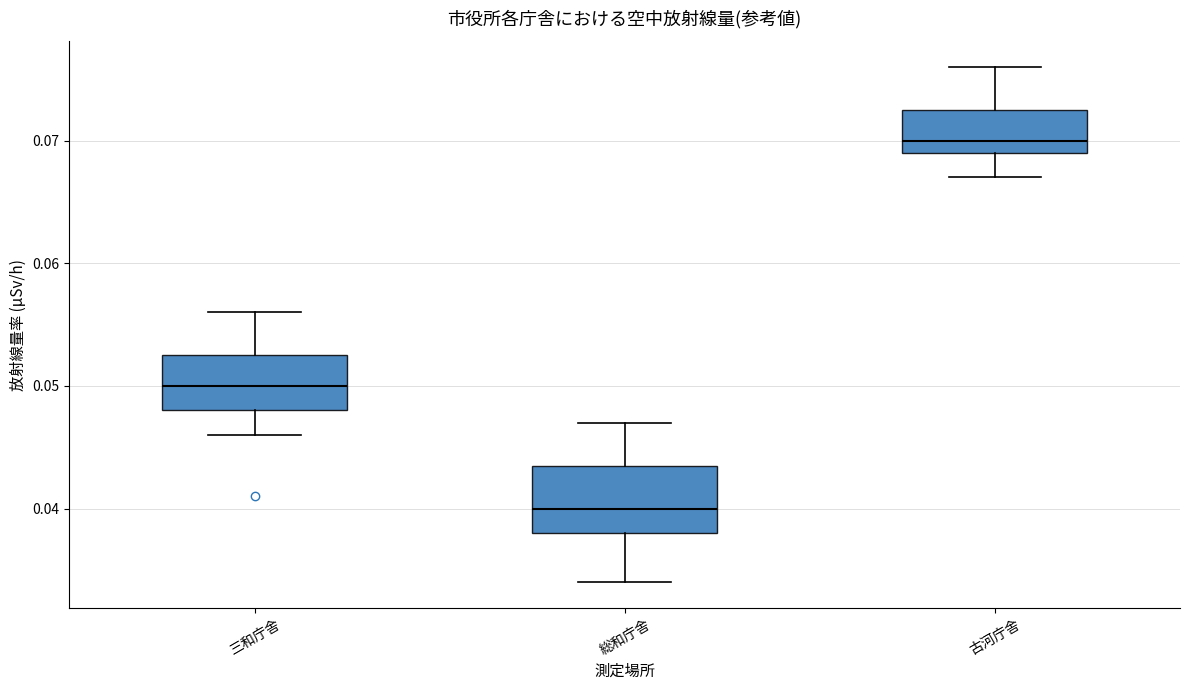

Which box's median line is the highest?

古河庁舎